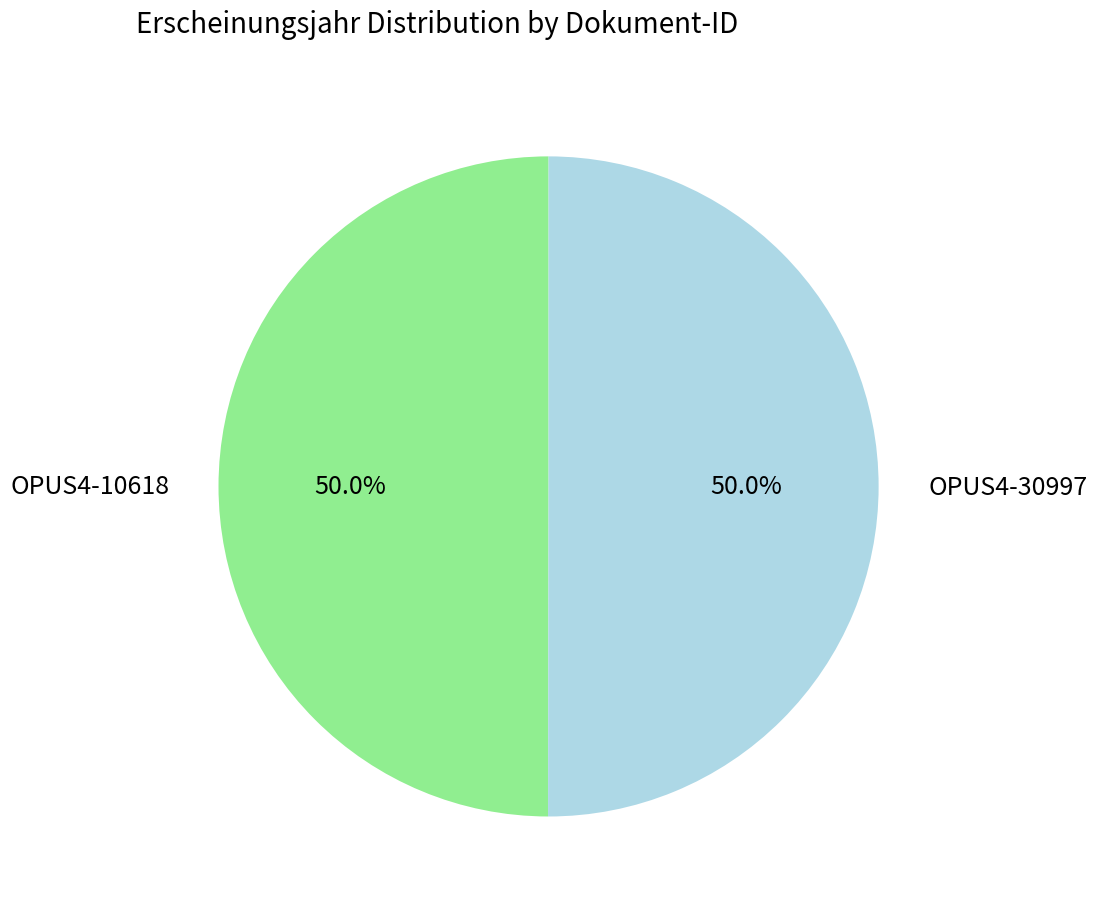

To the nearest percent, what portion does OPUS4-30997 represent?

50%